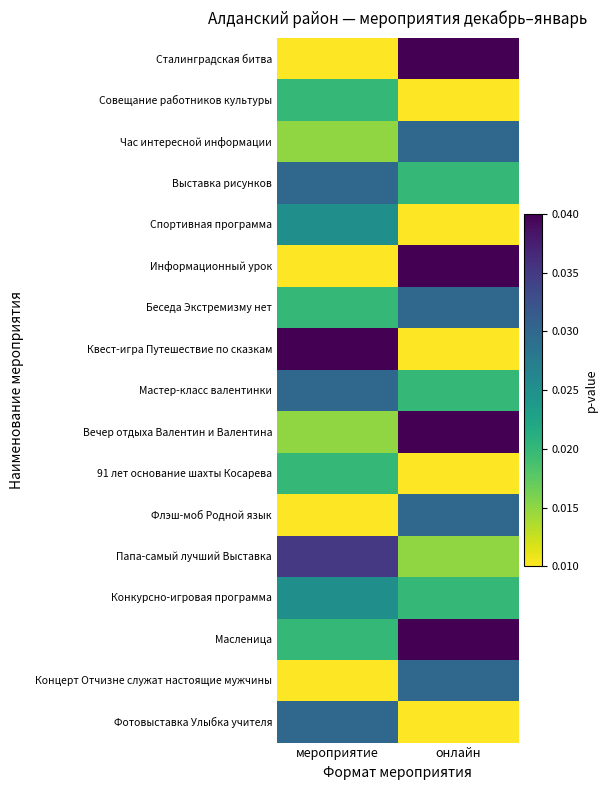

At which category does the chart reach its peak across all series?

онлайн